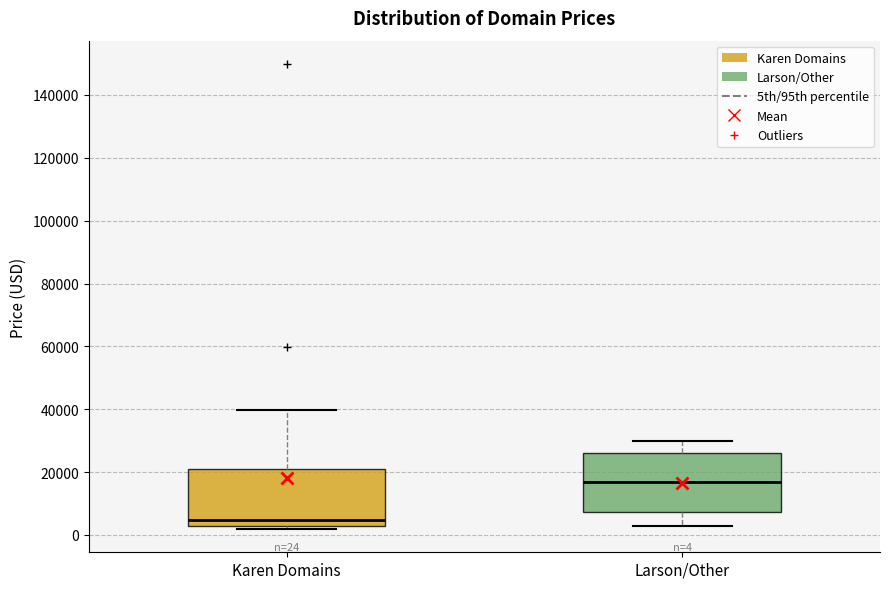

Which box's median line is the lowest?

Karen Domains